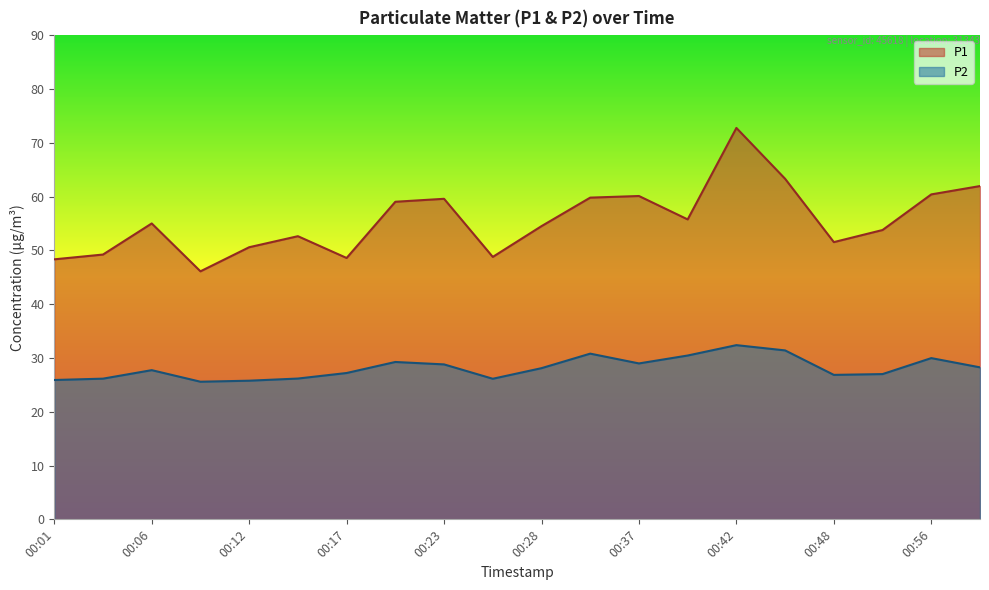

What is the lowest value of the P2 series?

25.6